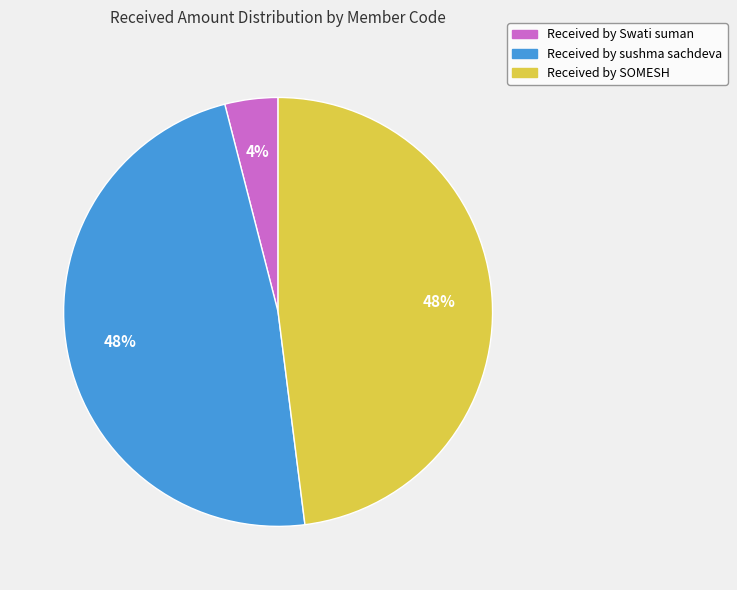

Is there any slice that represents more than half of the pie?

No